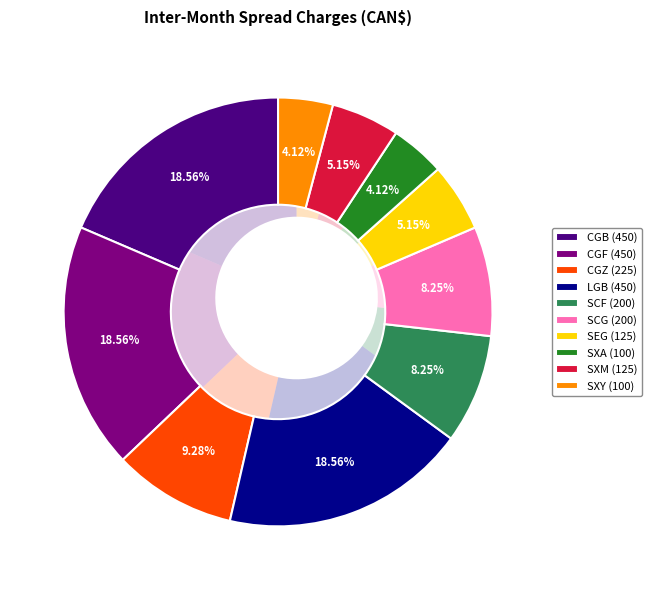

Which slice is the largest?

CGB (450)